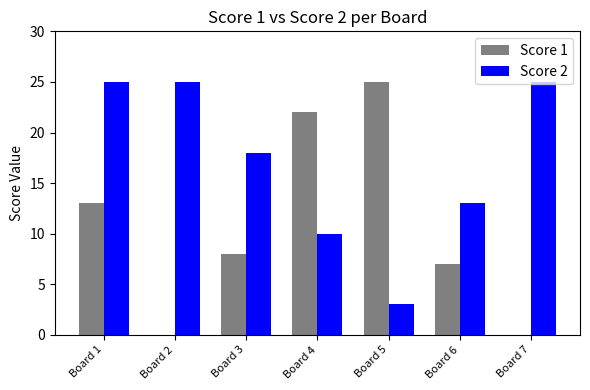

Reading left to right, transcribe all the data shown in this chart.

Score 1: 13	0	8	22	25	7	0
Score 2: 25	25	18	10	3	13	25